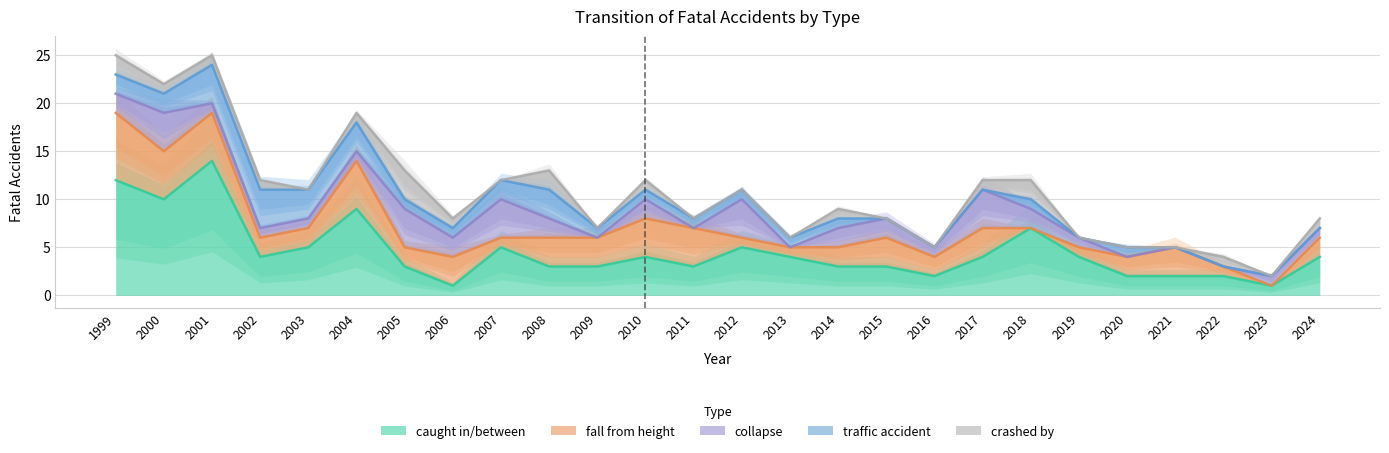

How many values in the fall from height series are below 2?

7